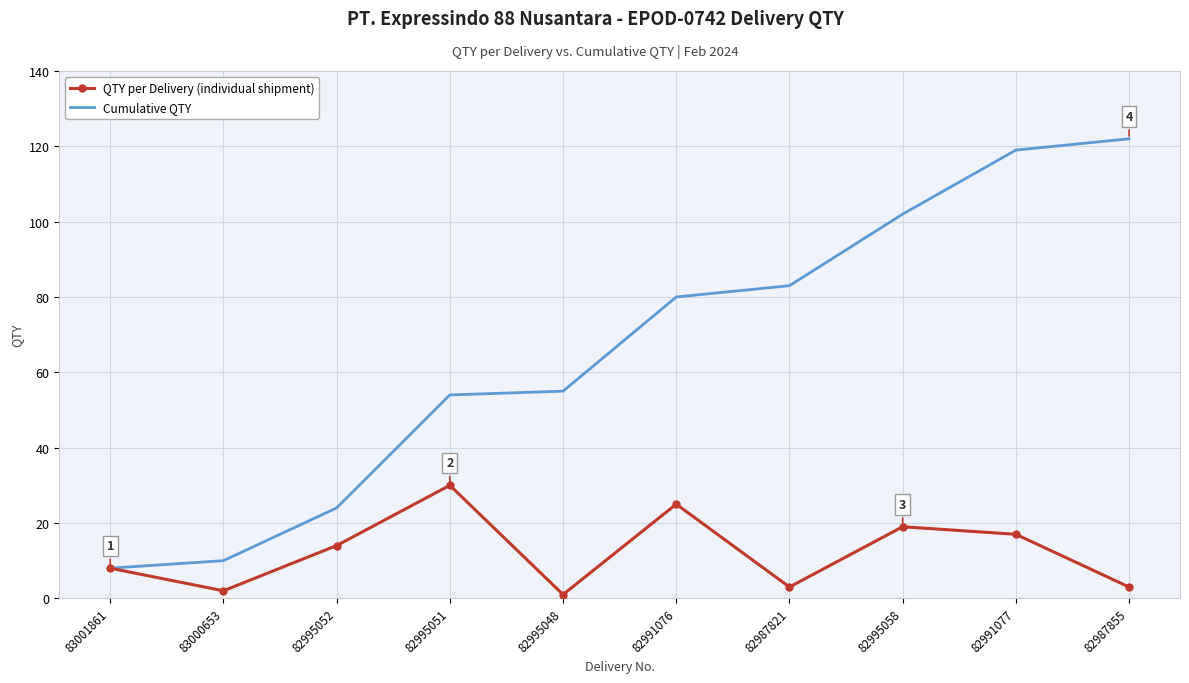

Rank the series by their maximum value, from lowest to highest.

QTY per Delivery (individual shipment), Cumulative QTY